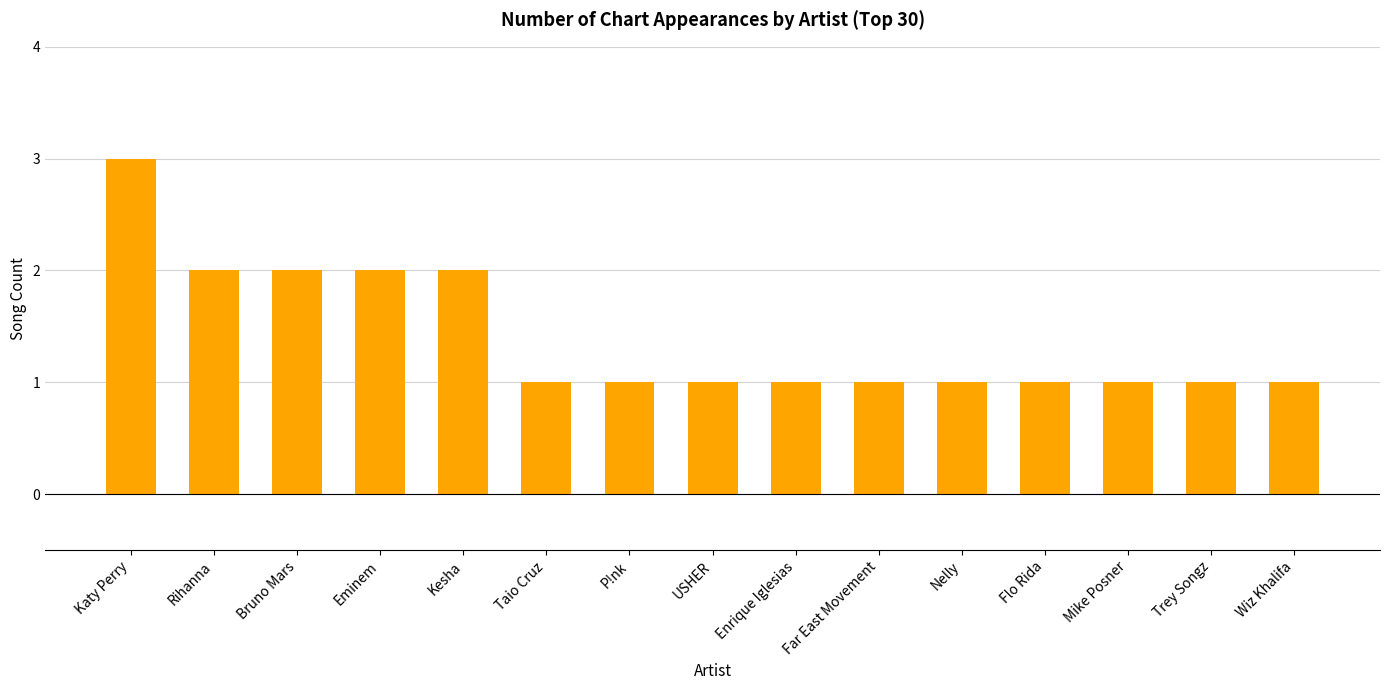

Count the values in the range 1 to 2.

14